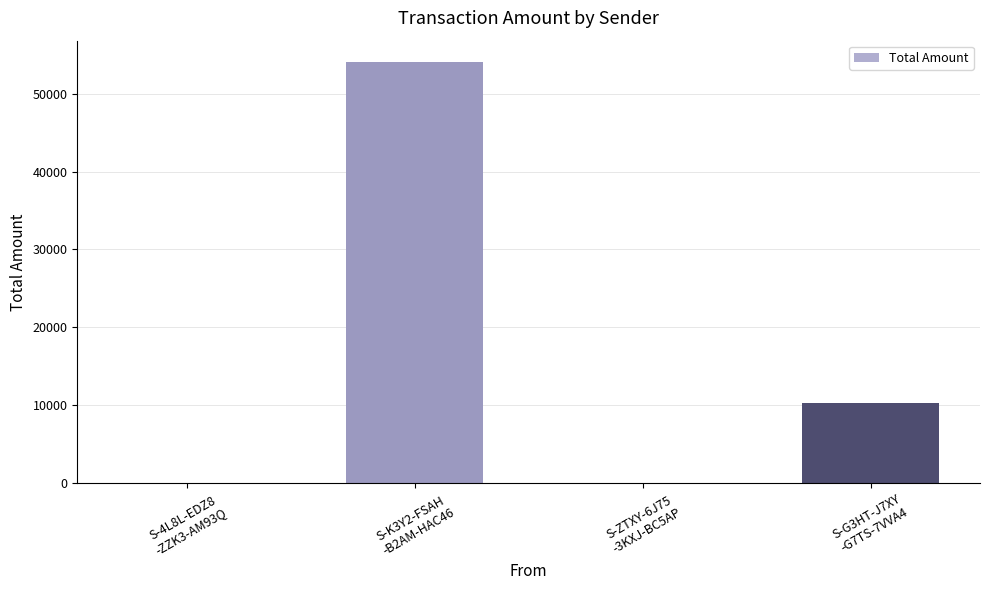

Does the chart contain stacked bars?

No